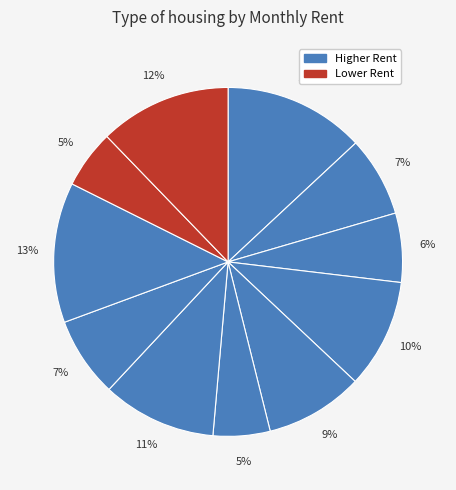

Count the number of slices in the pie.

11